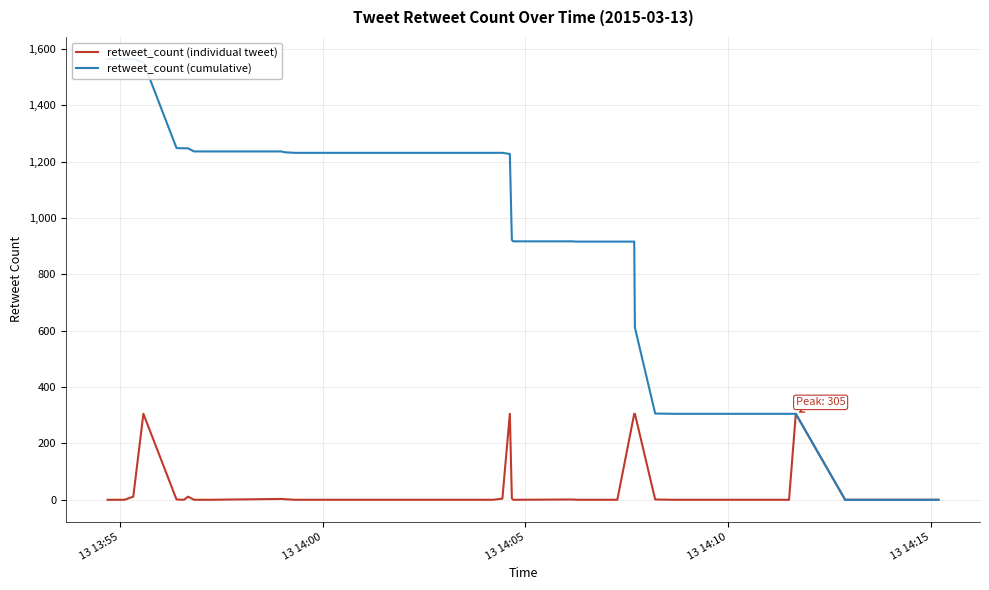

What are all the series names shown in the legend?

retweet_count (individual tweet), retweet_count (cumulative)